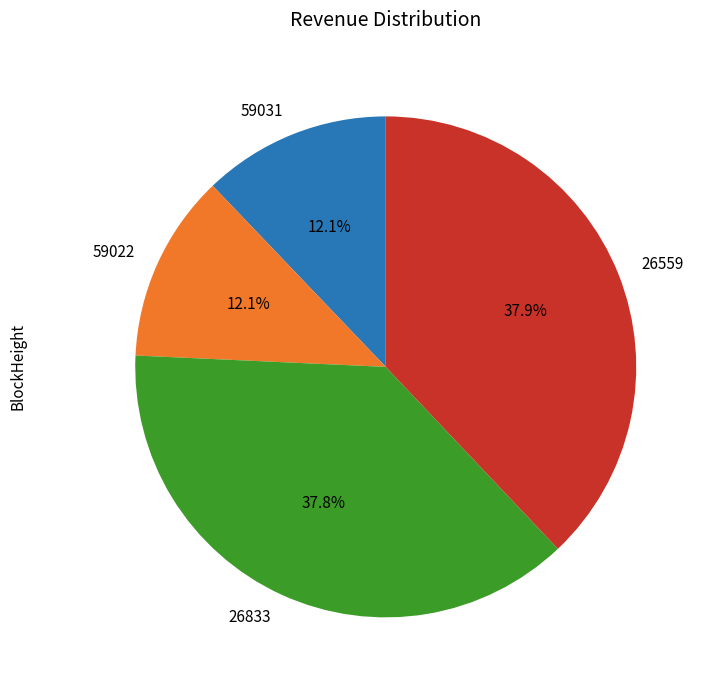

To the nearest percent, what is the average slice percentage?

25%